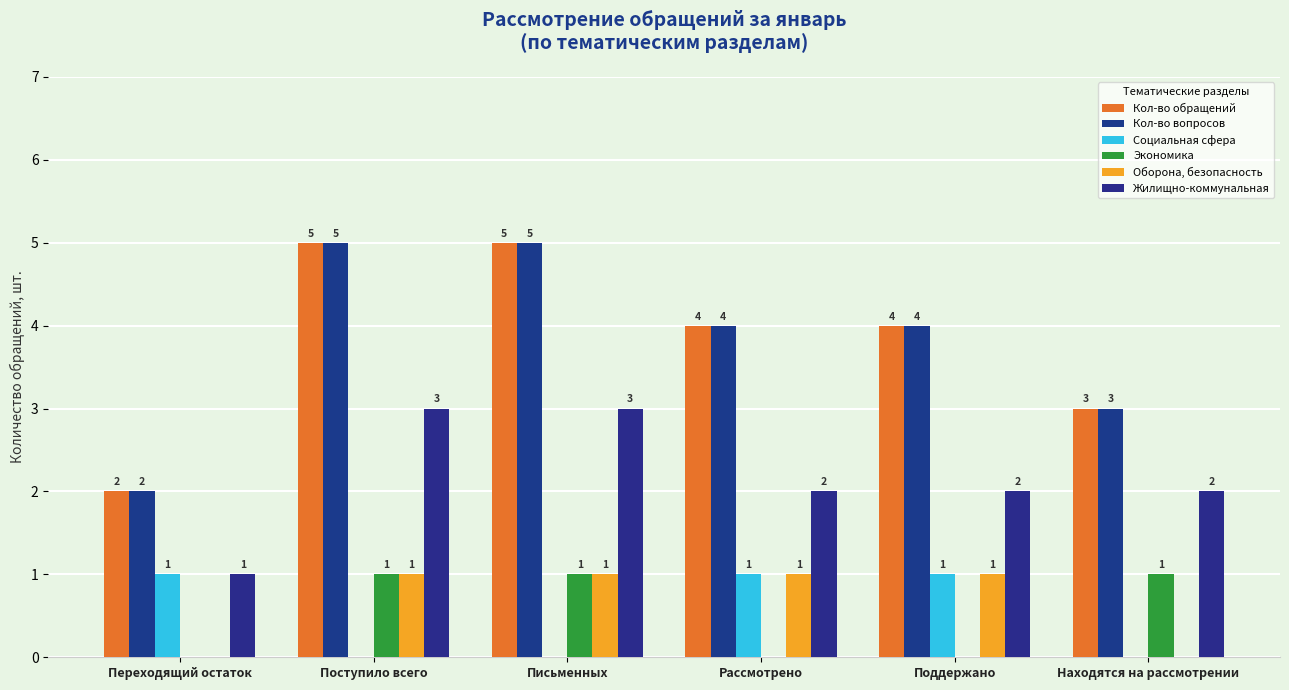

Which has a higher value, Поддержано or Находятся на рассмотрении?

Поддержано